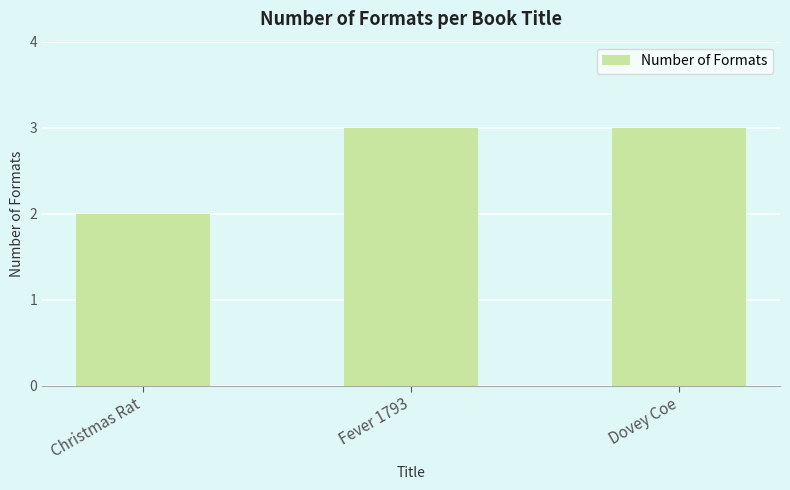

What is the approximate value at Christmas Rat?

2